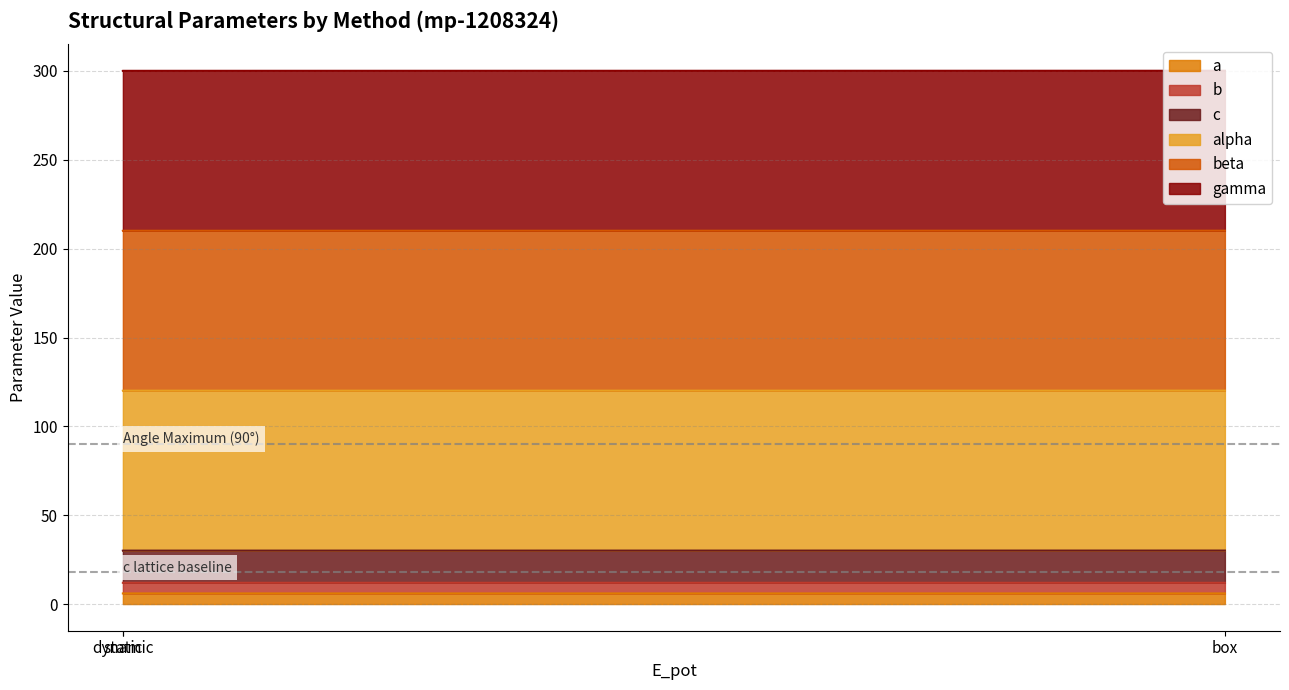

Does the chart have visible grid lines?

Yes